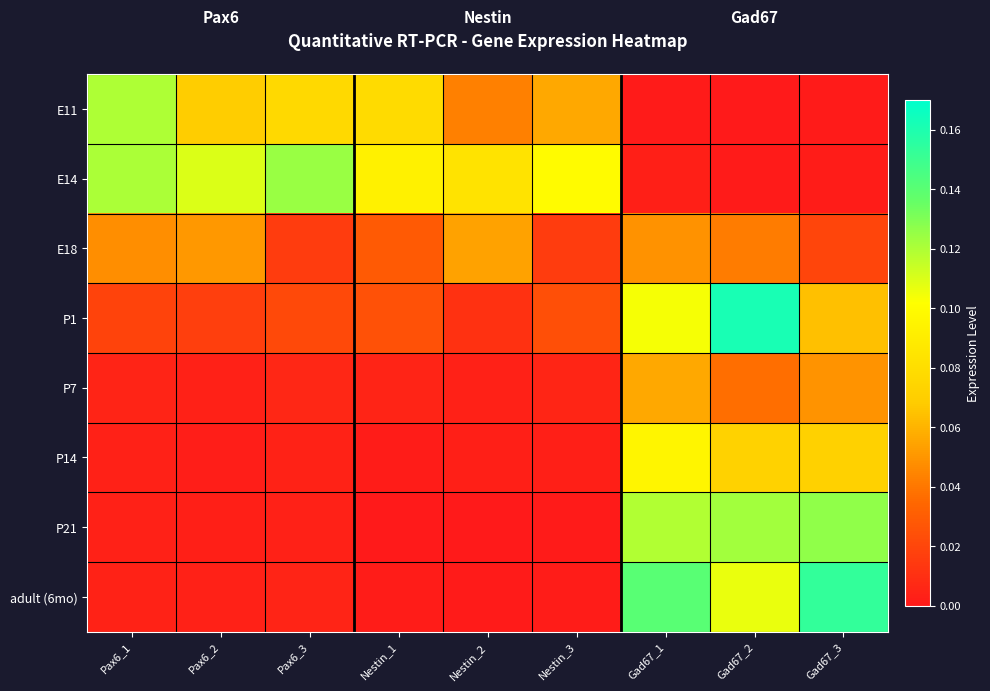

What is the total value across all series at Gad67_1?

0.6